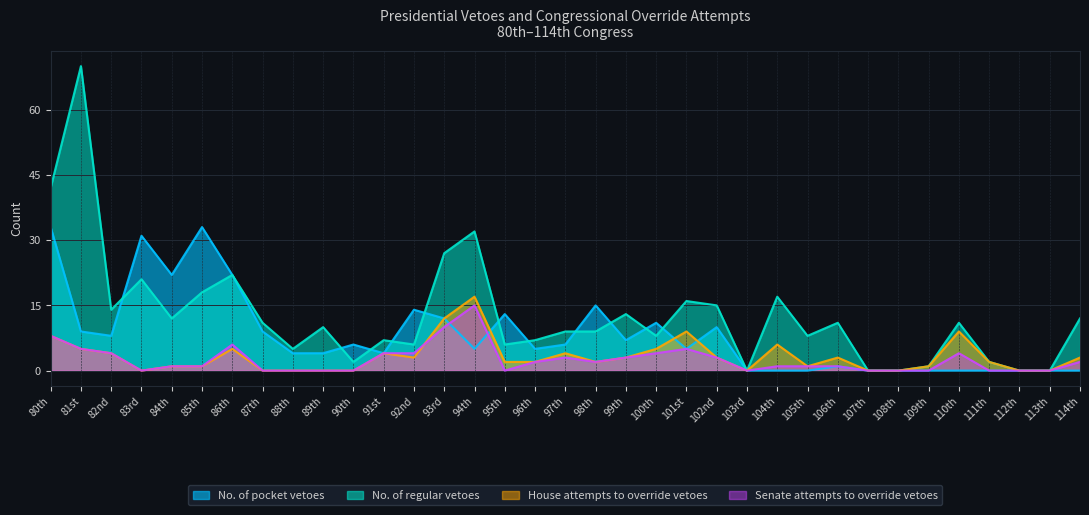

What is the sum of the No. of regular vetoes values at 90th and 94th?

34